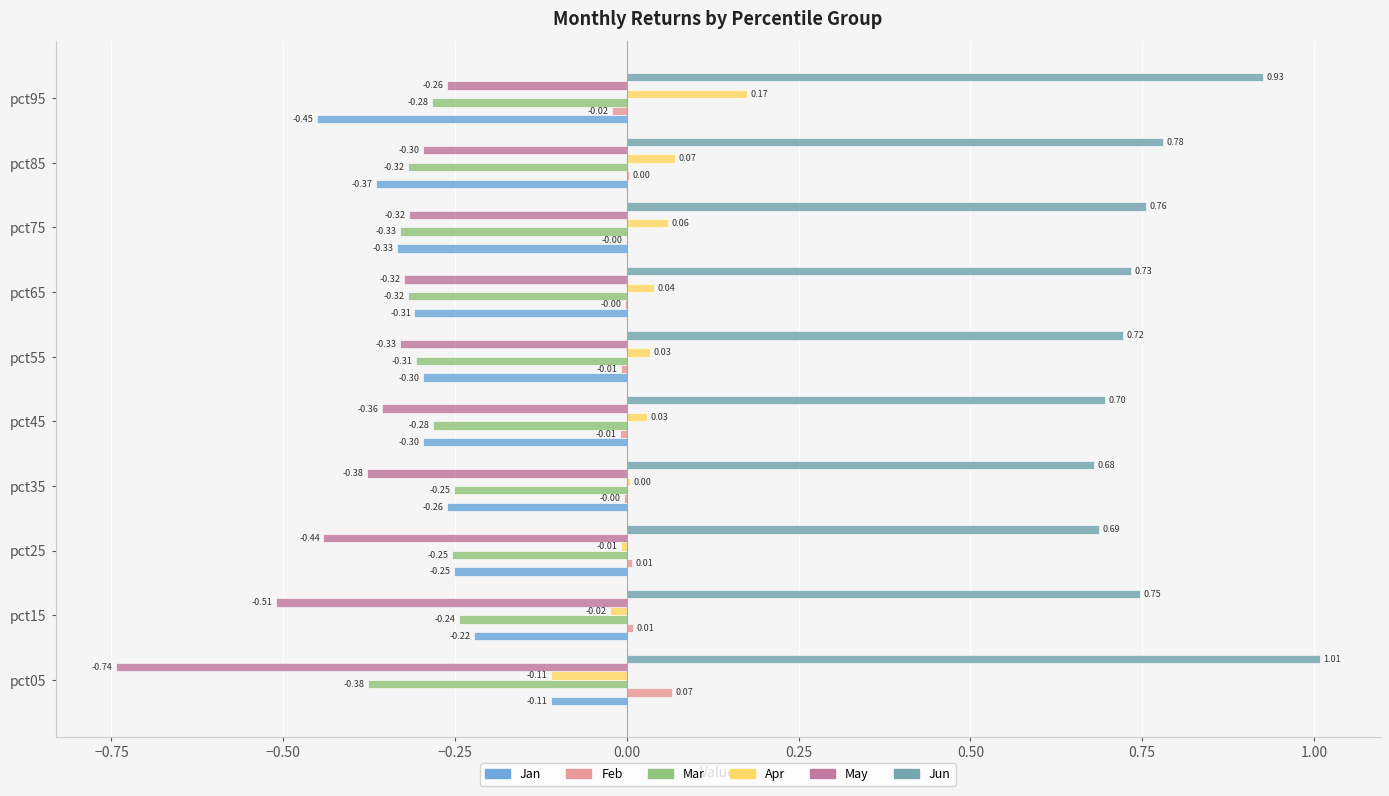

Which series changed the most between pct45 and pct75?

Jun